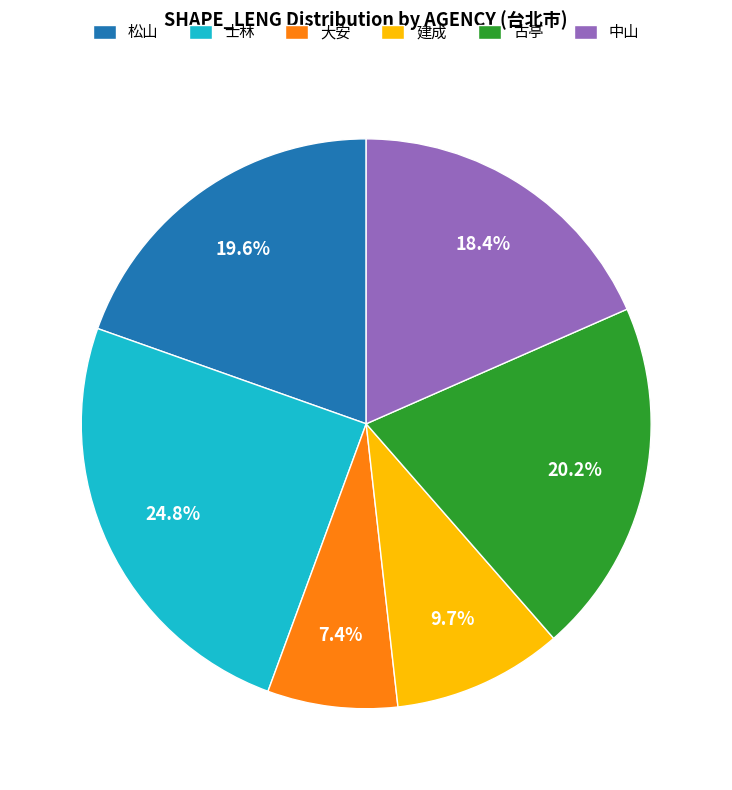

Rank the categories by value from highest to lowest.

士林, 古亭, 松山, 中山, 建成, 大安